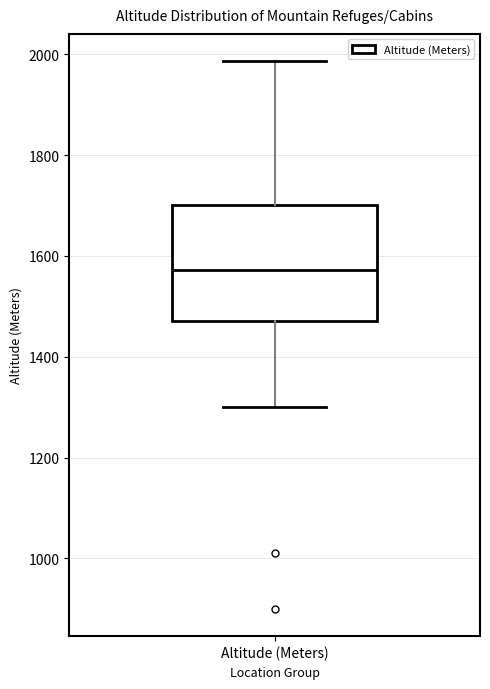

Where is the upper edge of the box for Altitude (Meters) on the y-axis? The values are not printed on the chart, so give them approximately, as read against the axis.

1700